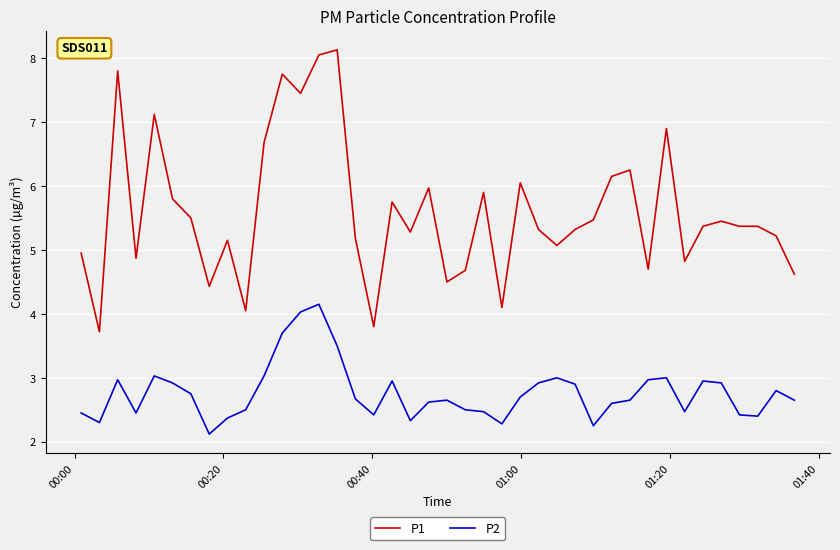

Rank the series by their maximum value, from highest to lowest.

P1, P2